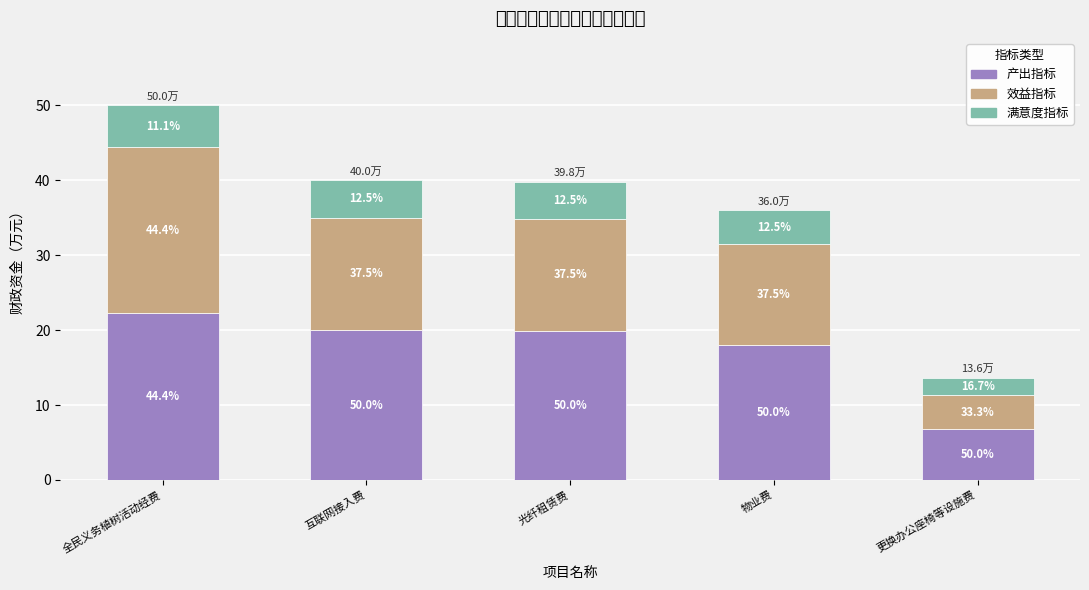

How many data points in 产出指标 are less than 19?

2